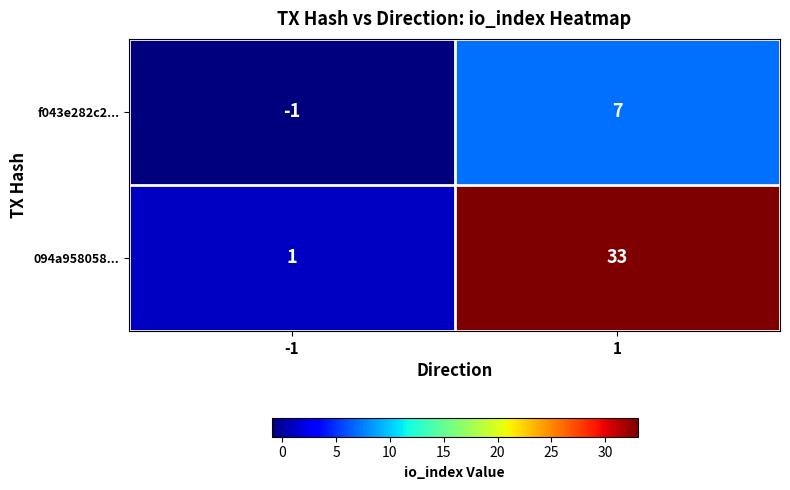

True or false: 094a958058... has a value of 33 at 1.

True